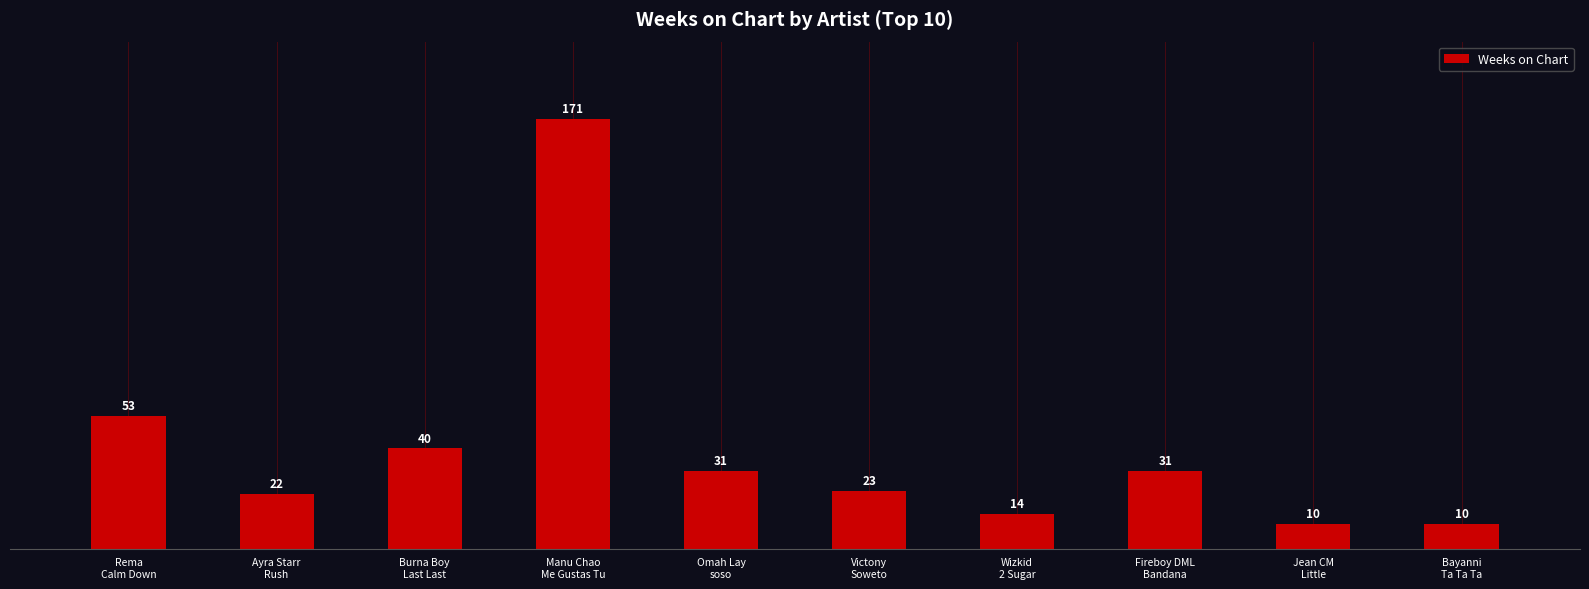

What is the sum of all values?

405